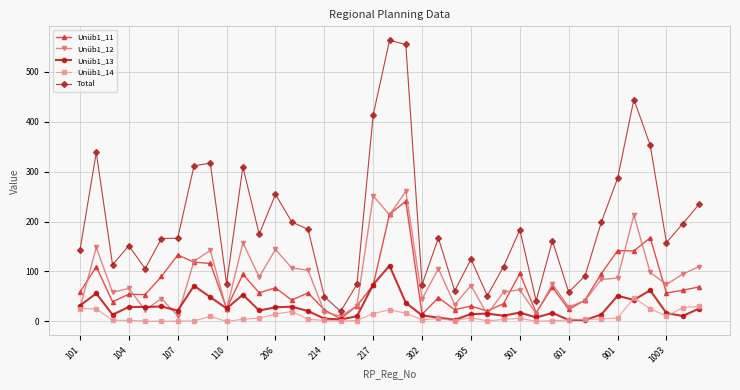

How many lines are shown in the chart?

5